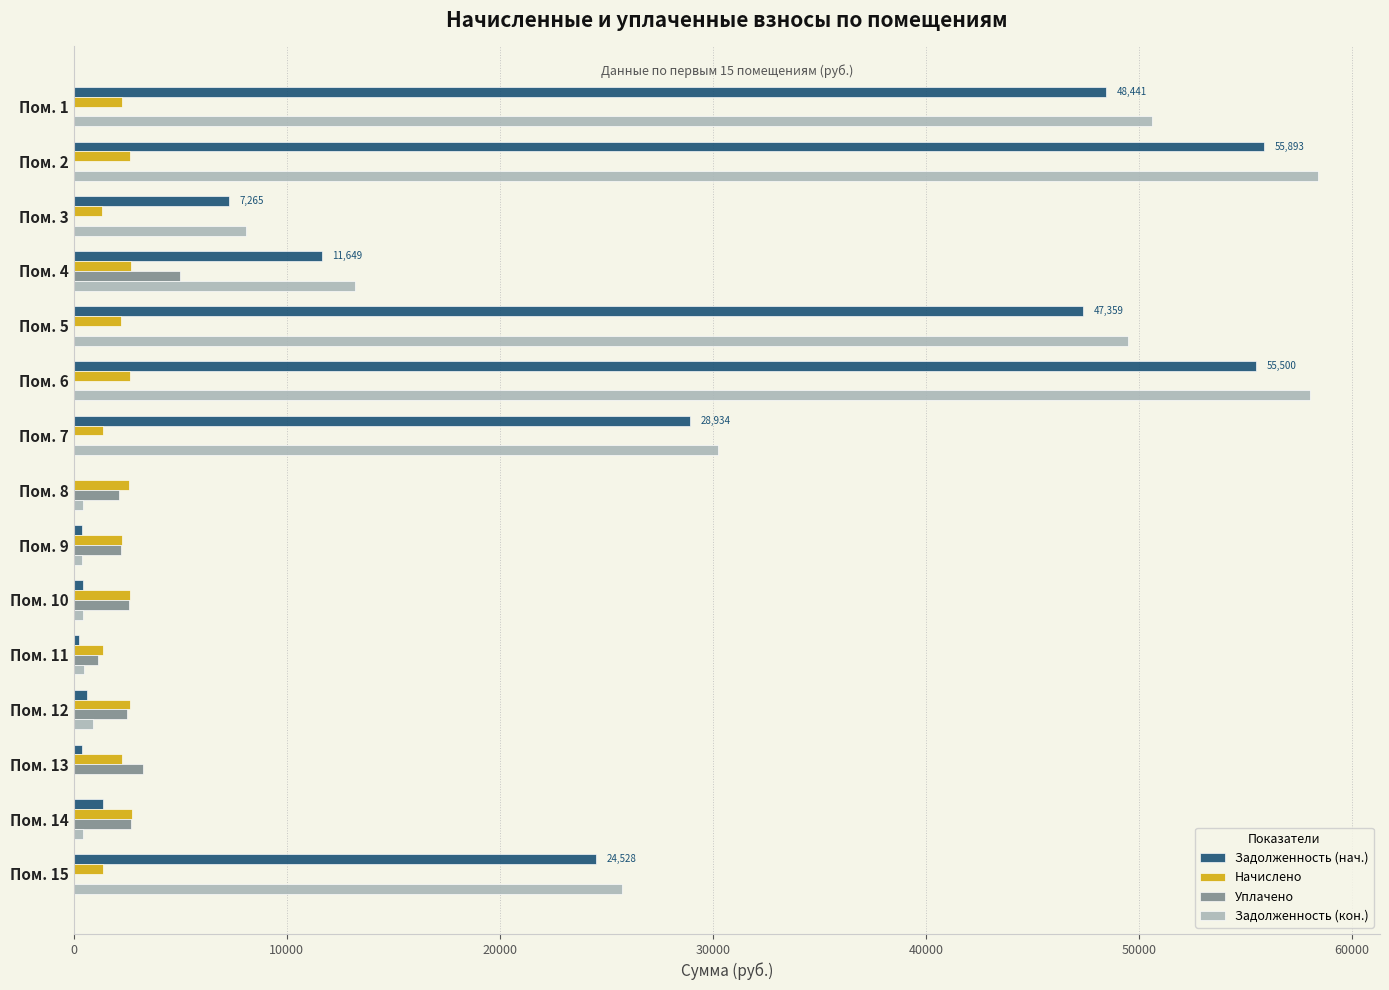

What is the sum of all Начислено values?

32983.5